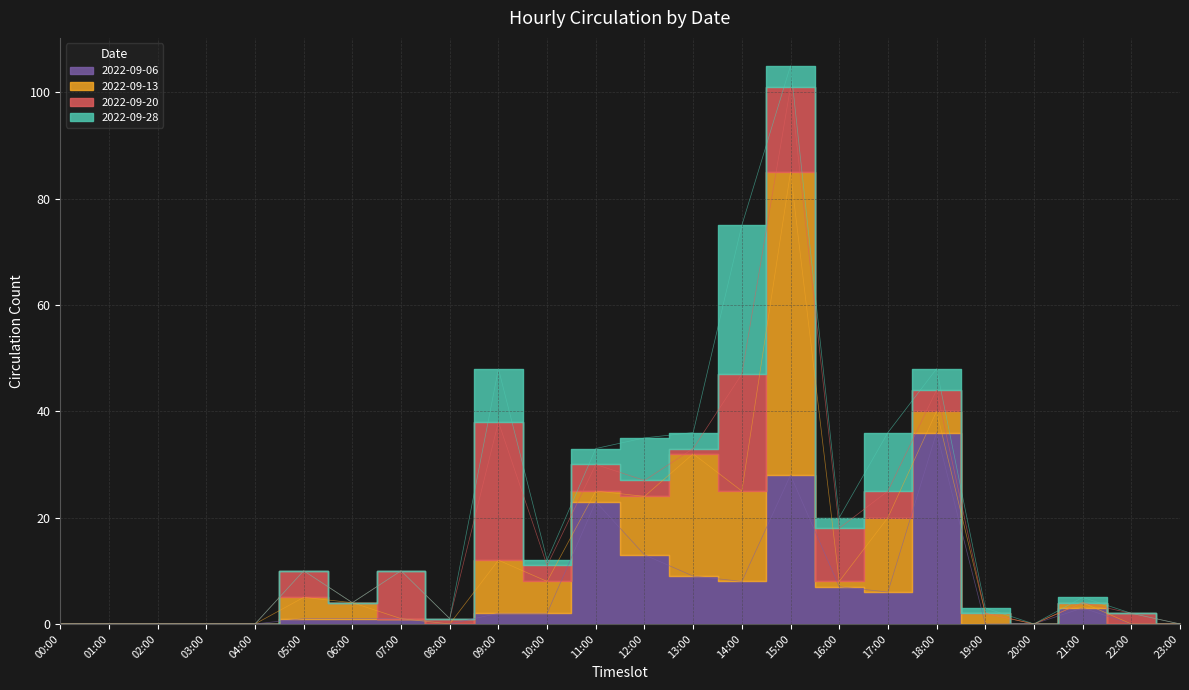

Reading left to right, what are all the values shown in this chart?

2022-09-06: 0	0	0	0	0	1	1	1	0	2	2	23	13	9	8	28	7	6	36	0	0	3	0	0
2022-09-13: 0	0	0	0	0	4	3	0	0	10	6	2	11	23	17	57	1	14	4	2	0	1	0	0
2022-09-20: 0	0	0	0	0	5	0	9	1	26	3	5	3	1	22	16	10	5	4	0	0	0	2	0
2022-09-28: 0	0	0	0	0	0	0	0	0	10	1	3	8	3	28	4	2	11	4	1	0	1	0	0